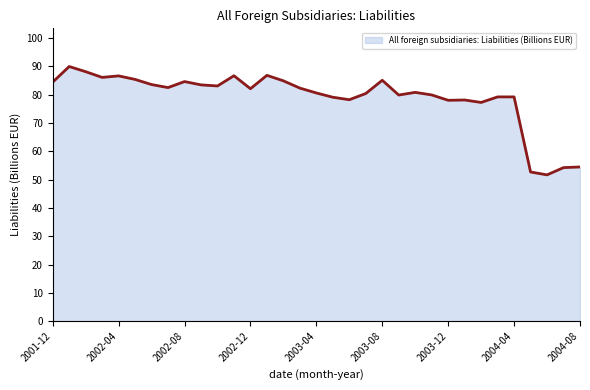

What is the smallest value displayed?

51.7